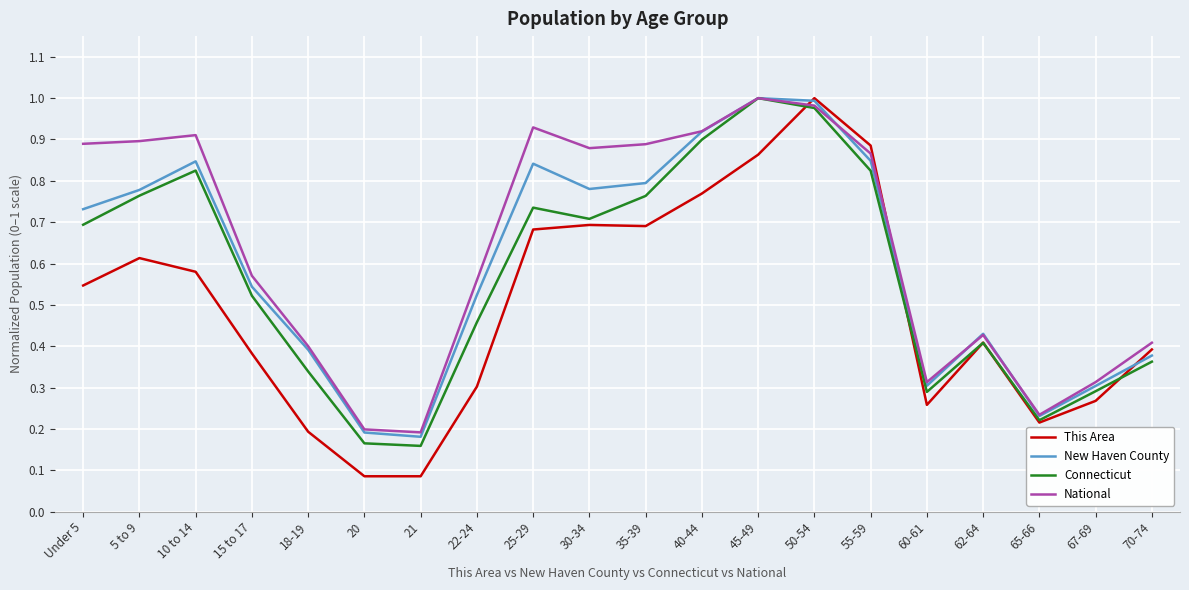

Does the chart display data point markers on the line(s)?

No